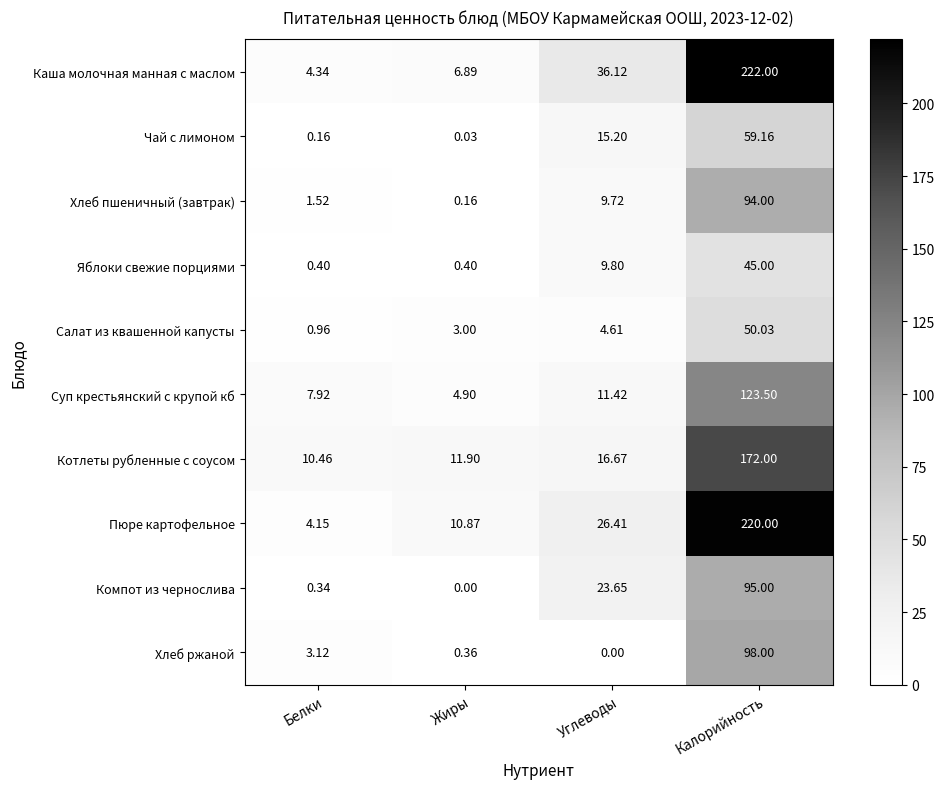

How many data points in Компот из чернослива are above 23?

2